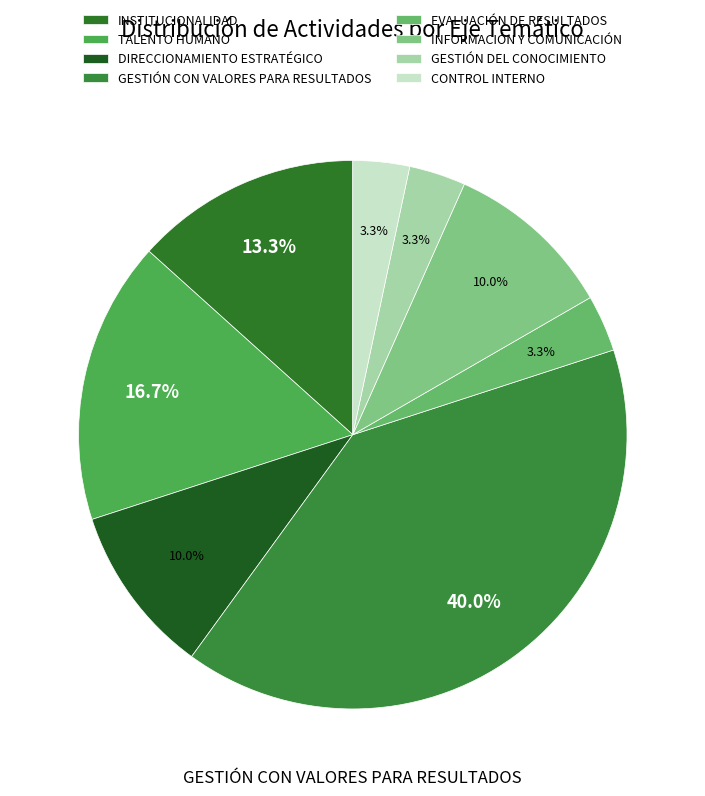

To the nearest percent, what is the difference between the largest and smallest slice percentages?

37%